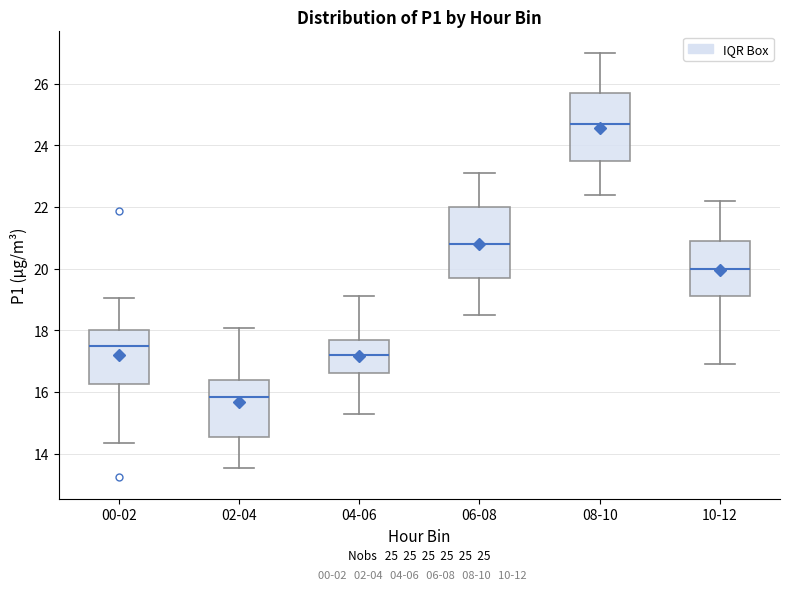

Which box has the highest median line?

08-10